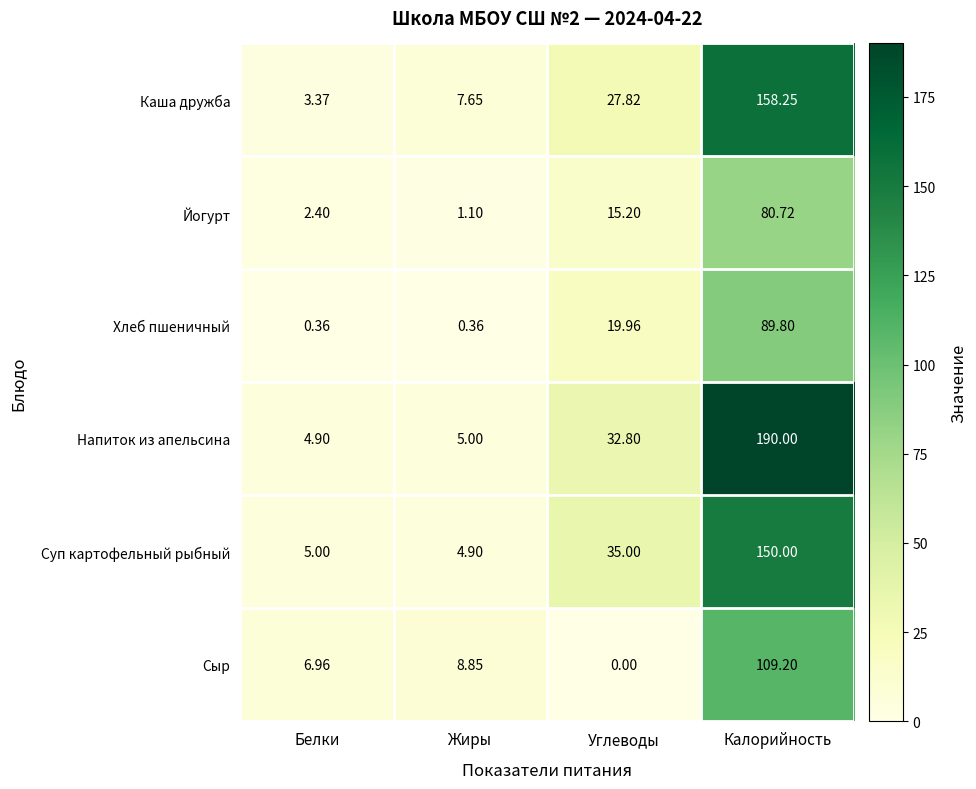

Is the value of Хлеб пшеничный at Белки greater than the value of Йогурт at Белки?

No